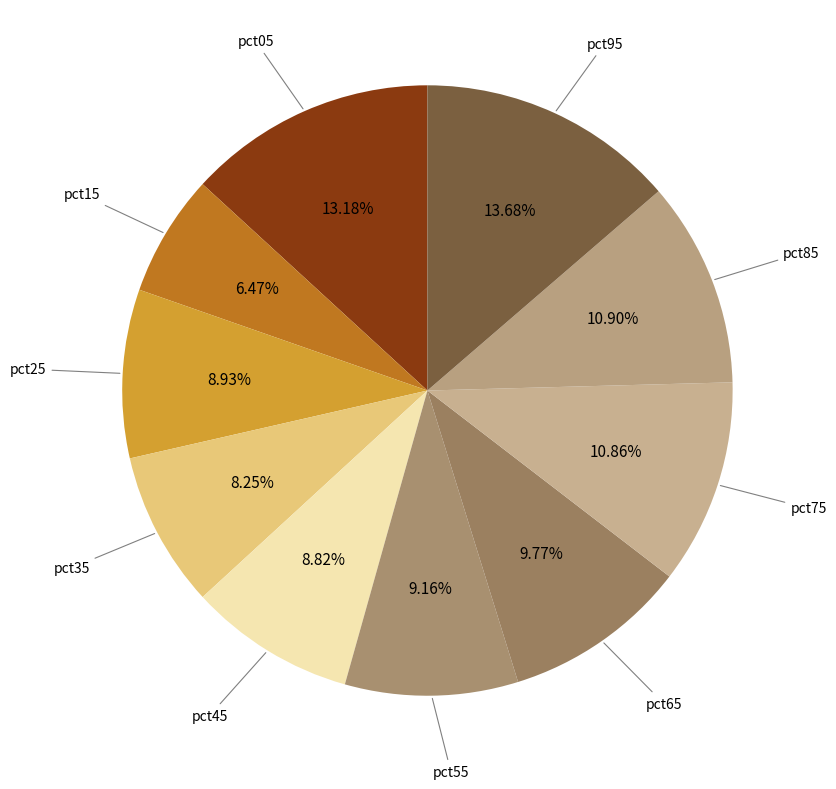

How many segments does this pie chart have?

10